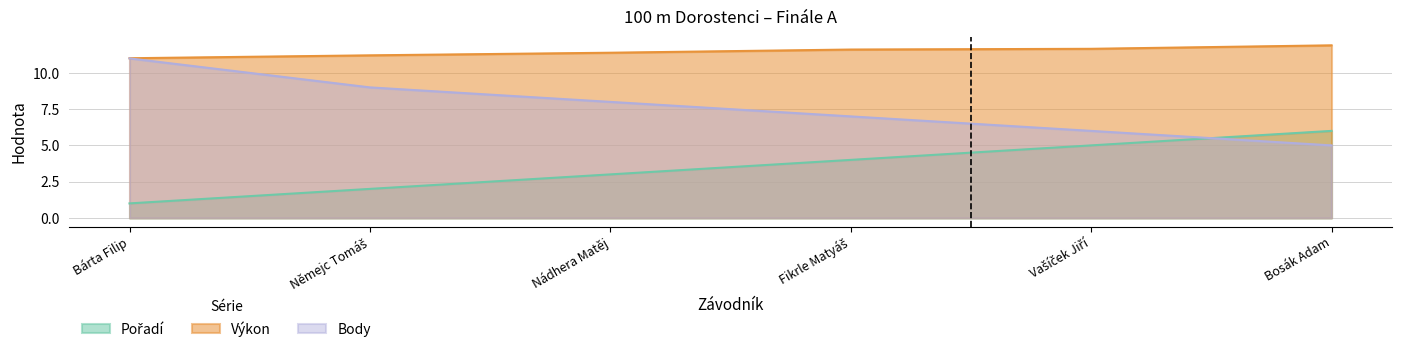

What is the difference between the maximum and second lowest values in the Výkon series?

0.7